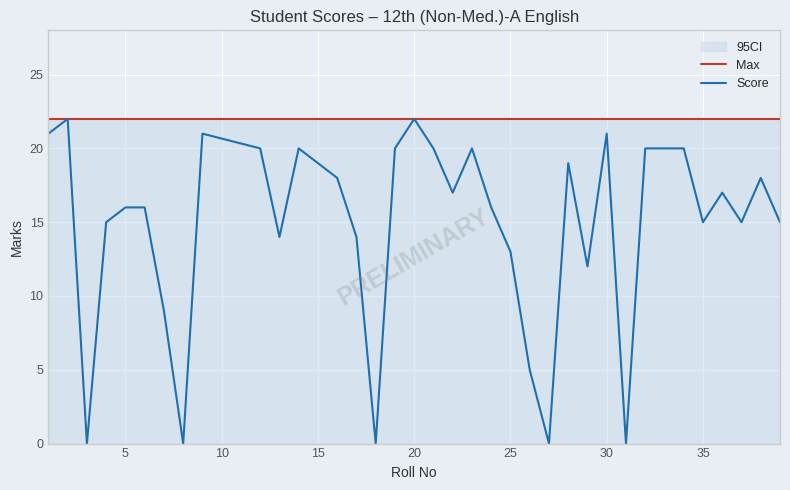

What is the maximum value for Score?

22